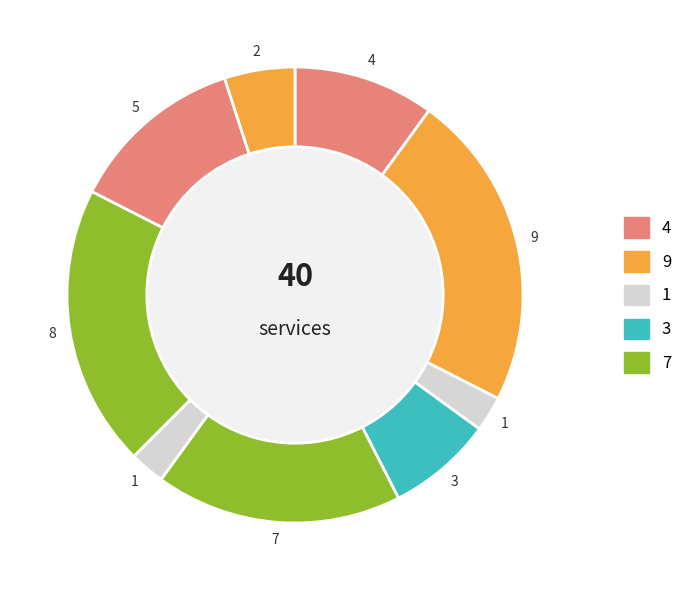

What portion of the pie excludes 8?

80.0%